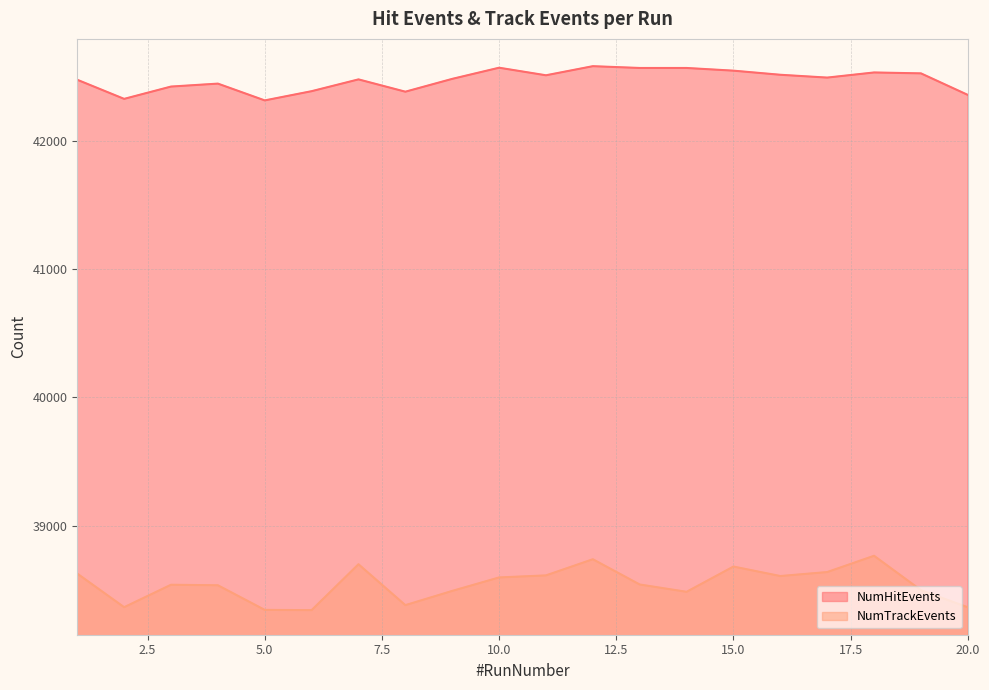

Count the number of data series in this chart.

2